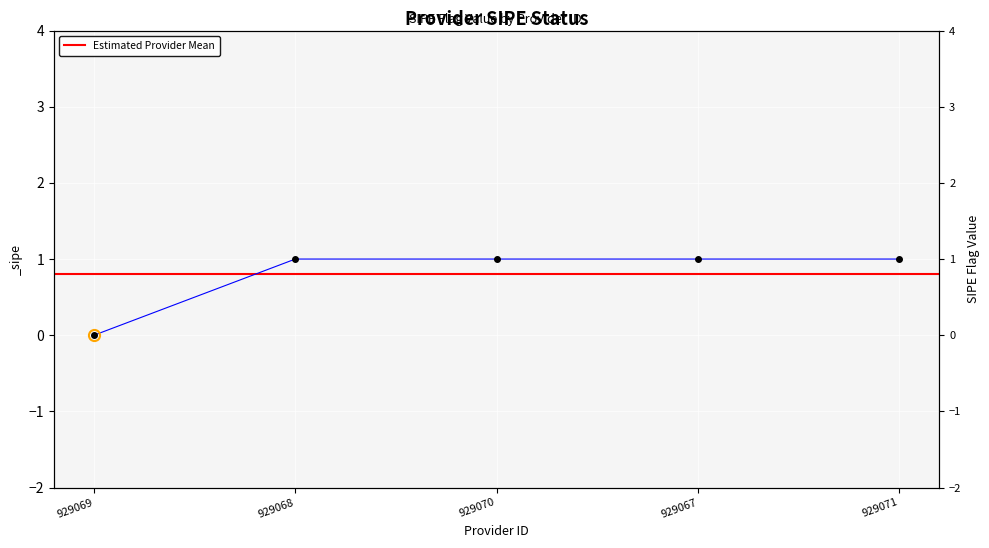

Reading left to right, what are all the values shown in this chart?

929069=0	929068=1	929070=1	929067=1	929071=1